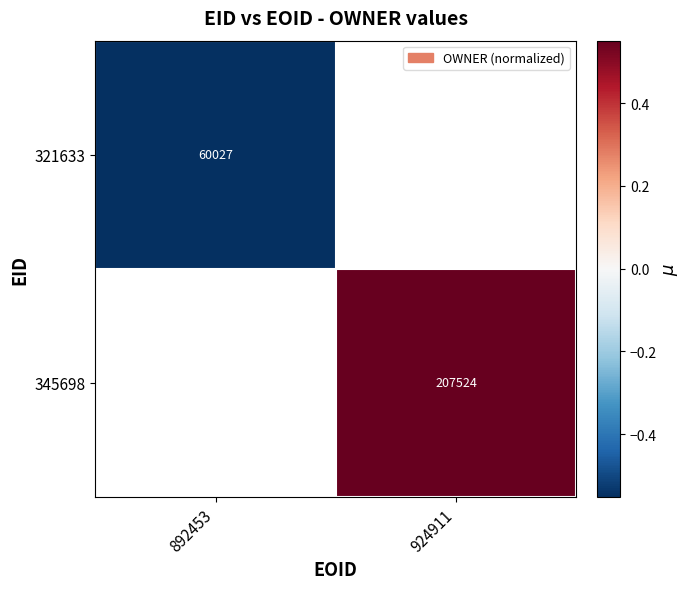

List the series in order of their peak value, lowest first.

321633, 345698